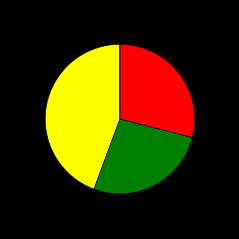

Does any single category account for the majority?

No